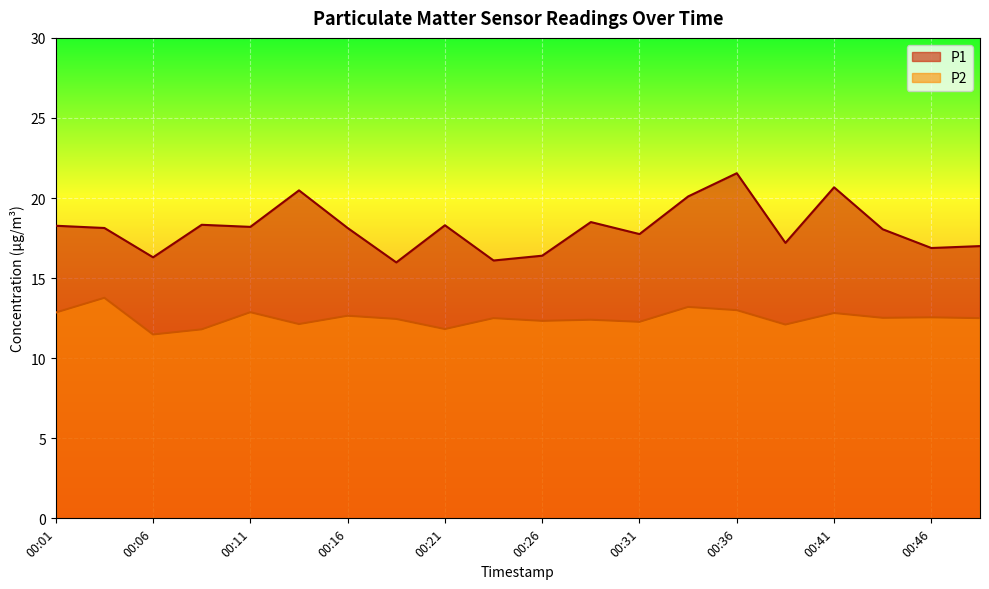

Between 00:46 and 00:48, which series saw the biggest shift?

P1